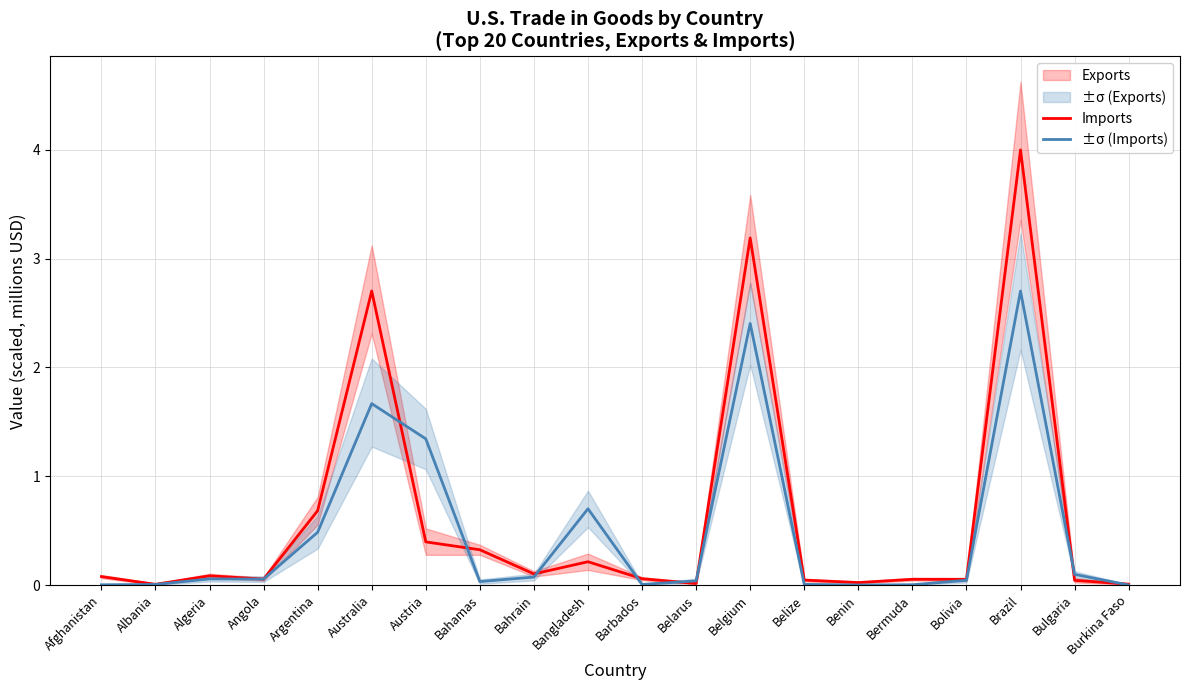

At how many categories does at least one series exceed 2?

3